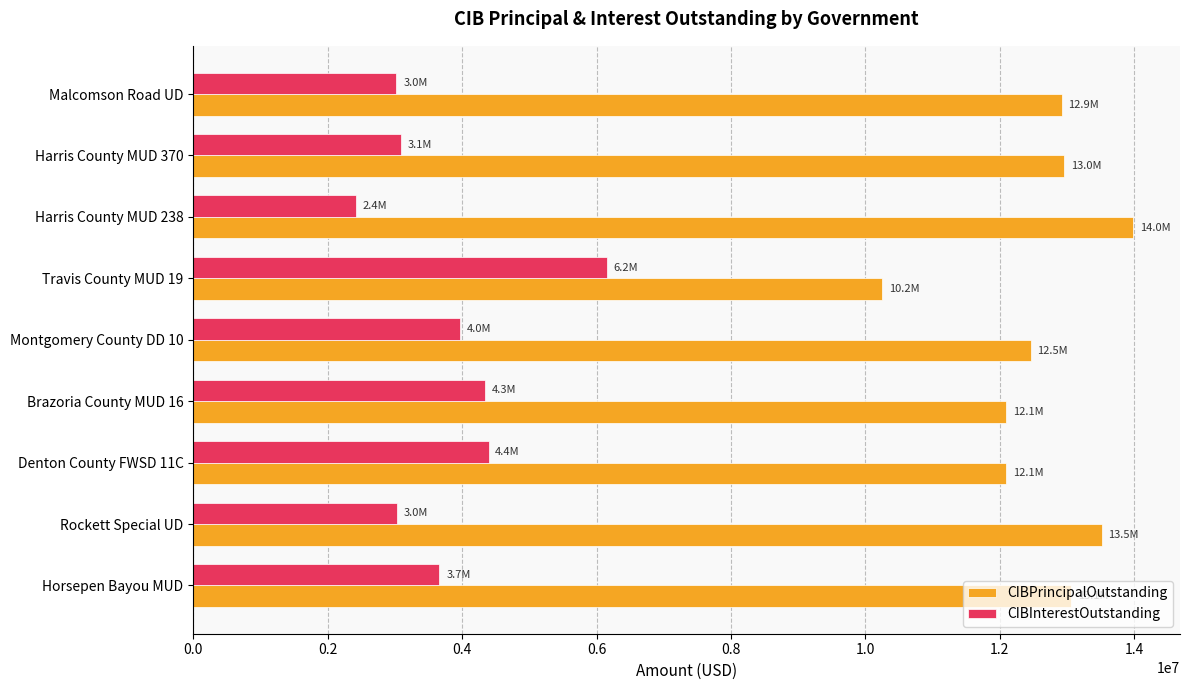

The value of CIBPrincipalOutstanding at Montgomery County DD 10 is 12460000.0. True or false?

True